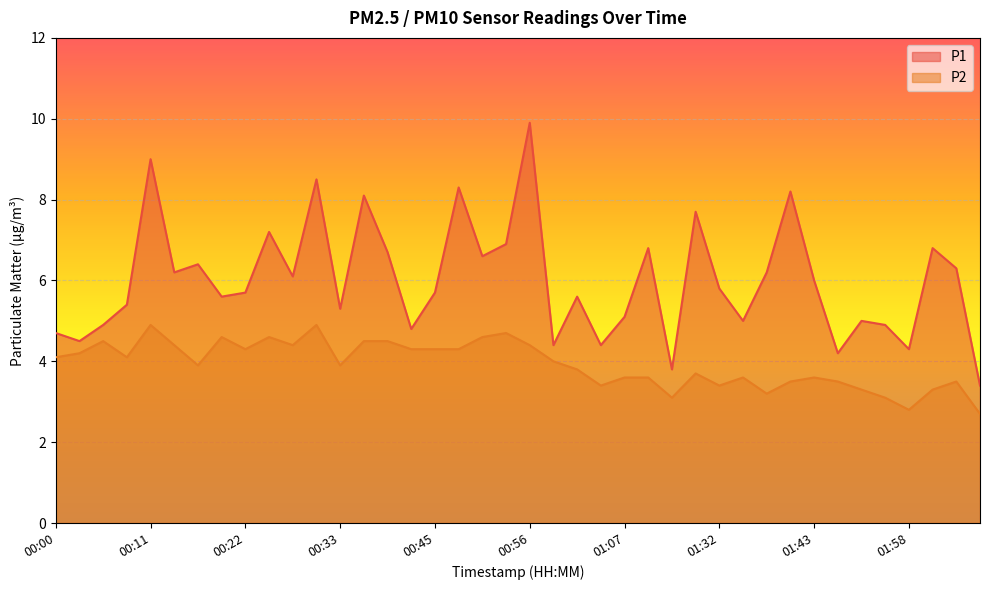

Reading left to right, what are all the values shown in this chart?

P1: 00:00=4.7	00:03=4.5	00:05=4.9	00:08=5.4	00:11=9.0	00:14=6.2	00:17=6.4	00:19=5.6	00:22=5.7	00:25=7.2	00:28=6.1	00:31=8.5	00:33=5.3	00:36=8.1	00:39=6.7	00:42=4.8	00:45=5.7	00:47=8.3	00:50=6.6	00:53=6.9	00:56=9.9	00:59=4.4	01:01=5.6	01:04=4.4	01:07=5.1	01:10=6.8	01:16=3.8	01:29=7.7	01:32=5.8	01:35=5.0	01:37=6.2	01:40=8.2	01:43=6.0	01:46=4.2	01:52=5.0	01:55=4.9	01:58=4.3	02:01=6.8	02:04=6.3	02:07=3.4
P2: 00:00=4.1	00:03=4.2	00:05=4.5	00:08=4.1	00:11=4.9	00:14=4.4	00:17=3.9	00:19=4.6	00:22=4.3	00:25=4.6	00:28=4.4	00:31=4.9	00:33=3.9	00:36=4.5	00:39=4.5	00:42=4.3	00:45=4.3	00:47=4.3	00:50=4.6	00:53=4.7	00:56=4.4	00:59=4.0	01:01=3.8	01:04=3.4	01:07=3.6	01:10=3.6	01:16=3.1	01:29=3.7	01:32=3.4	01:35=3.6	01:37=3.2	01:40=3.5	01:43=3.6	01:46=3.5	01:52=3.3	01:55=3.1	01:58=2.8	02:01=3.3	02:04=3.5	02:07=2.7